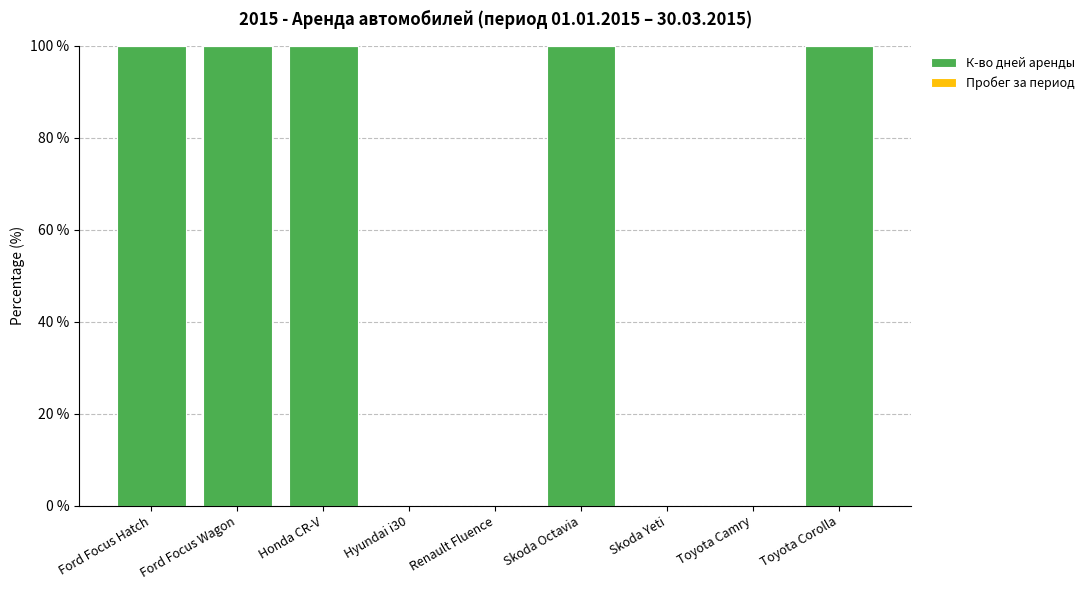

Which has a higher value, Honda CR-V or Skoda Yeti?

Honda CR-V